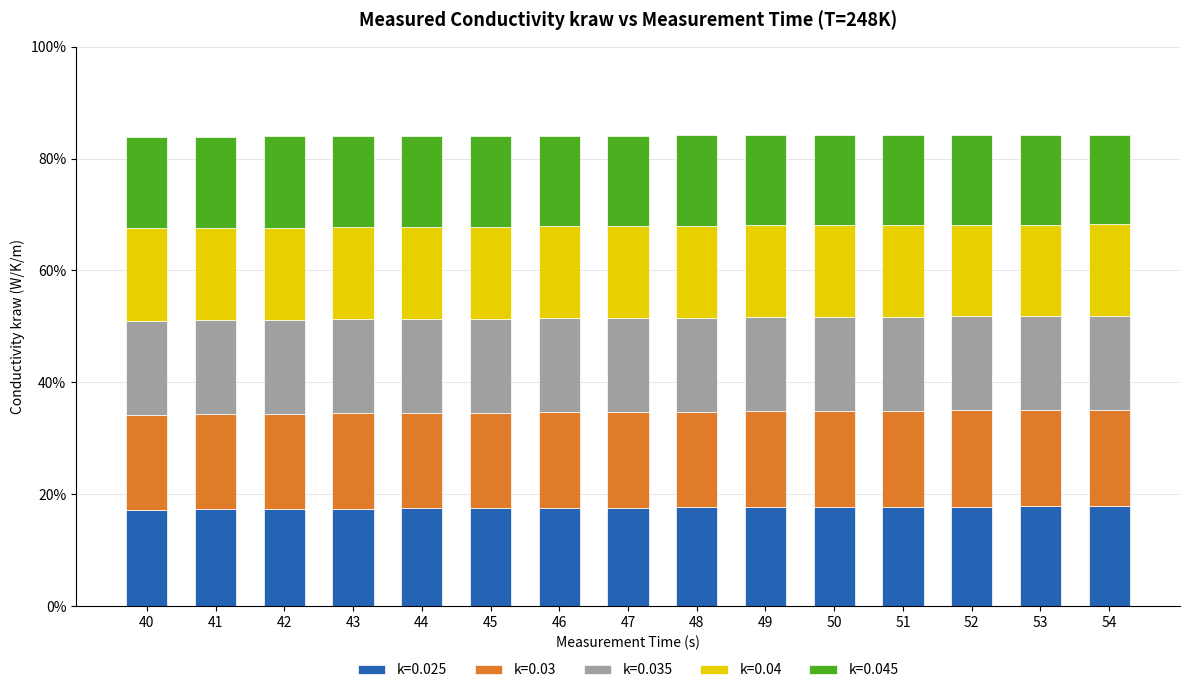

What is the maximum value for k=0.025?

17.8